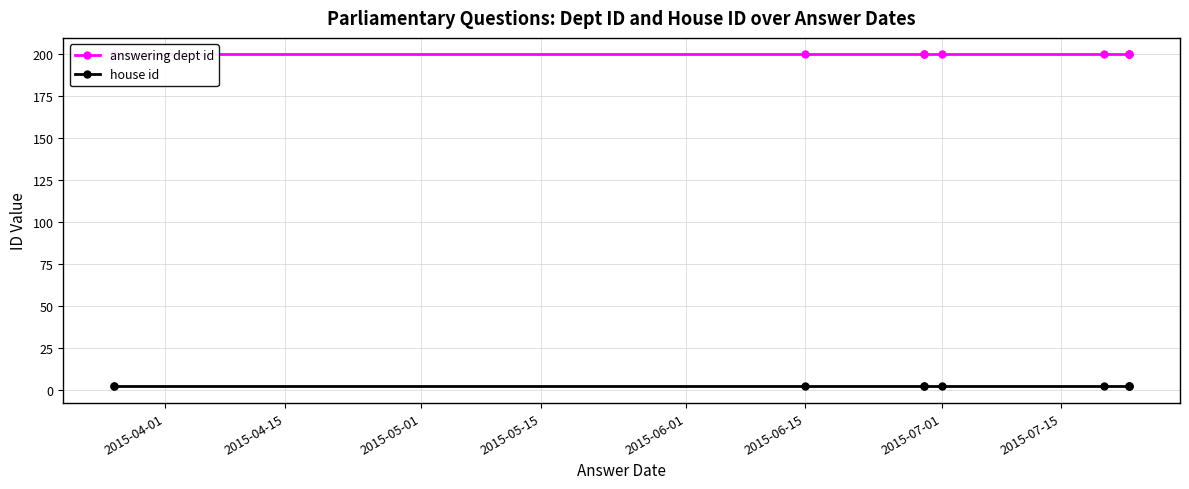

True or false: answering dept id and house id cross at least once.

False